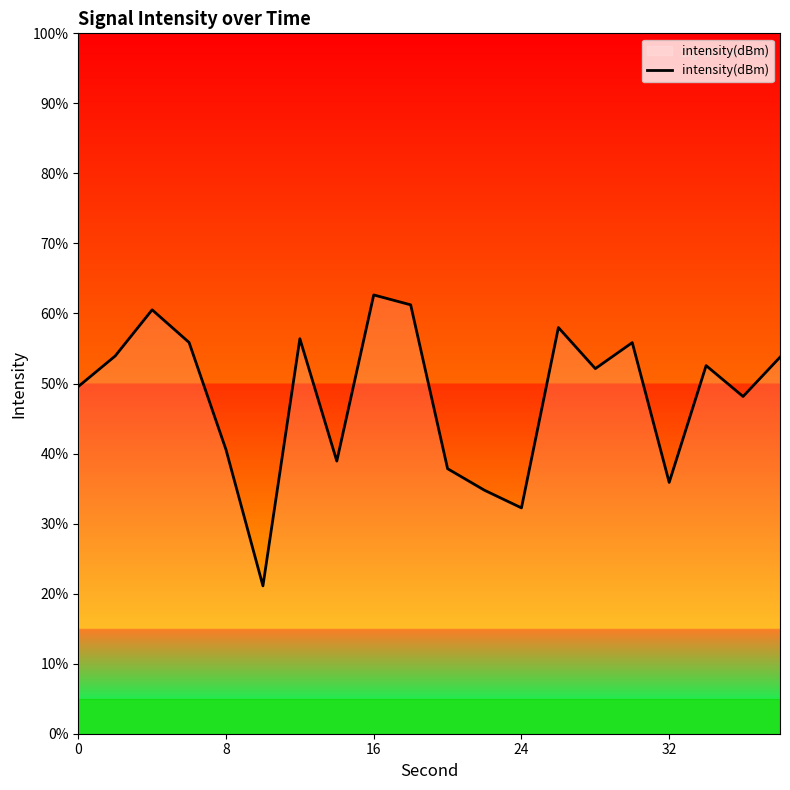

What is the maximum value shown in the chart?

62.6